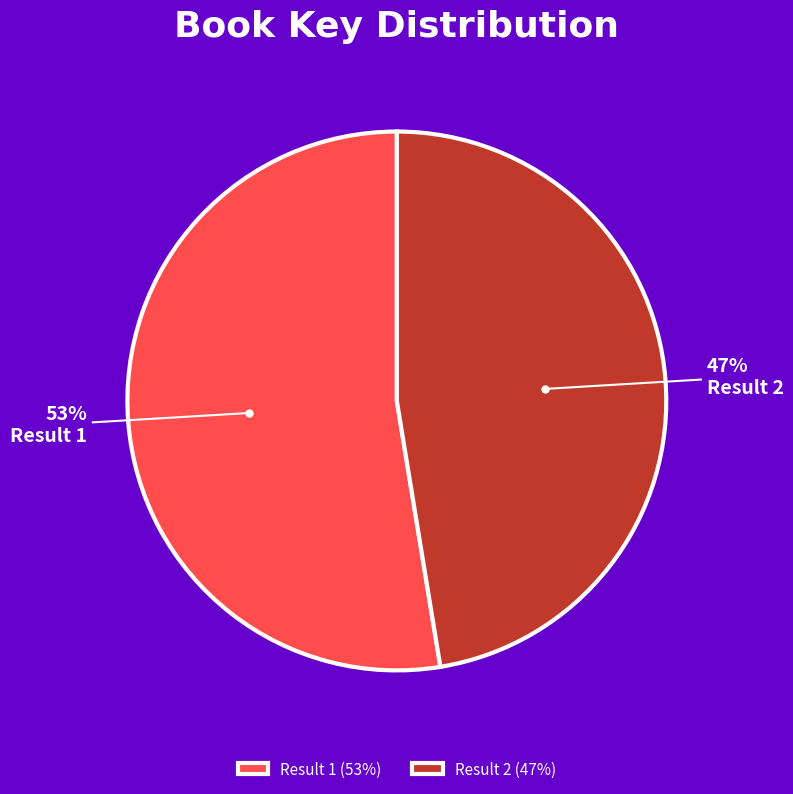

Between Result 1 (53%) and Result 2 (47%), which is larger?

Result 1 (53%)